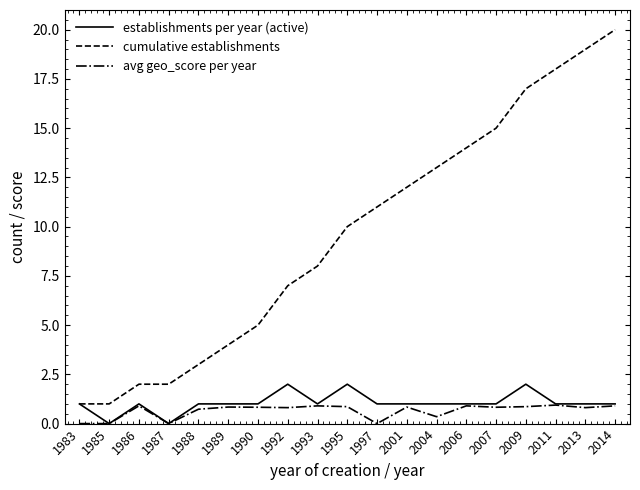

What is the spread (max minus min) of values at 2009?

16.1